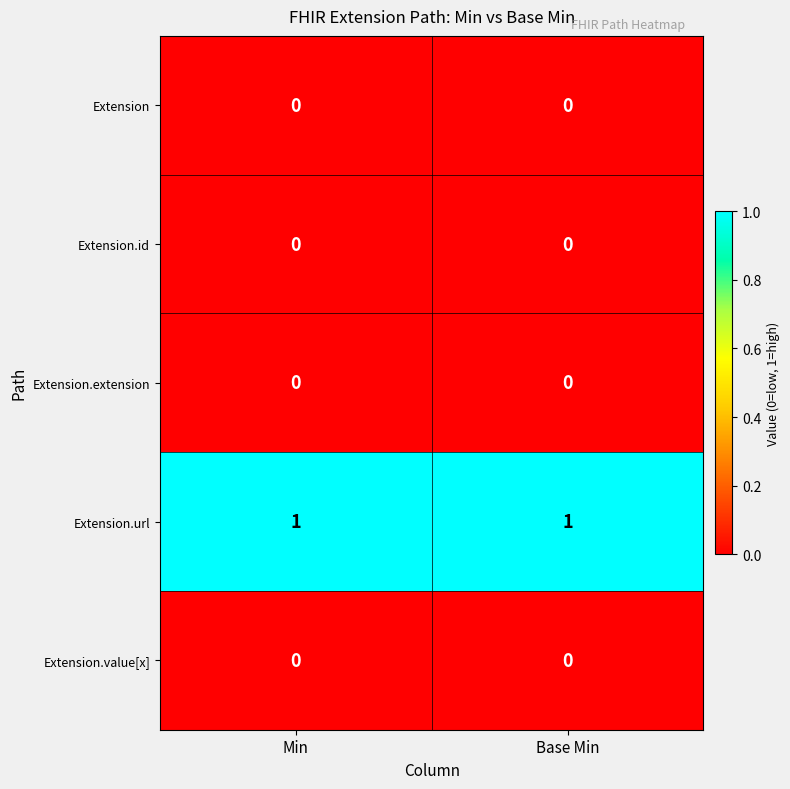

What is the total value across all series at Min?

1